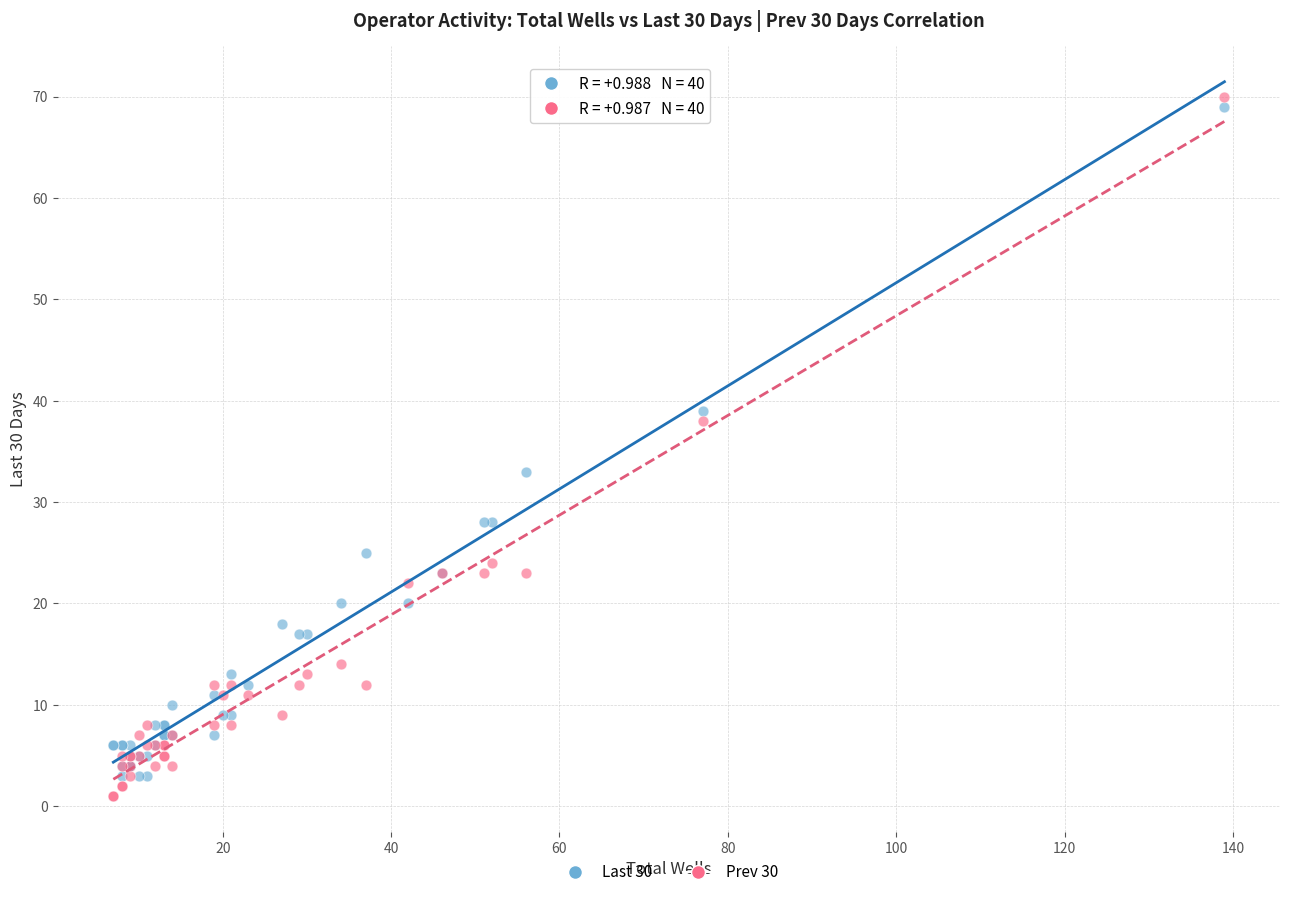

Which series reaches the minimum Y coordinate?

Prev 30